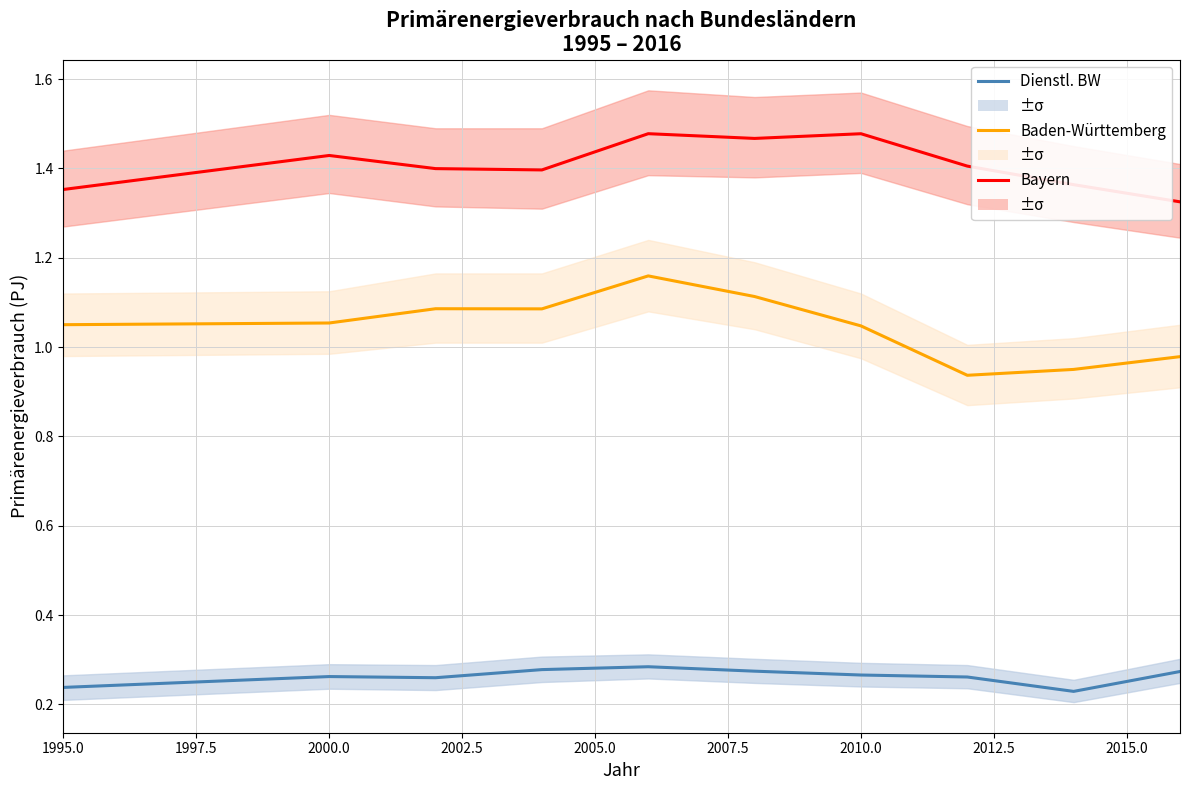

True or false: Baden-Württemberg and Dienstl. BW intersect in this chart.

False